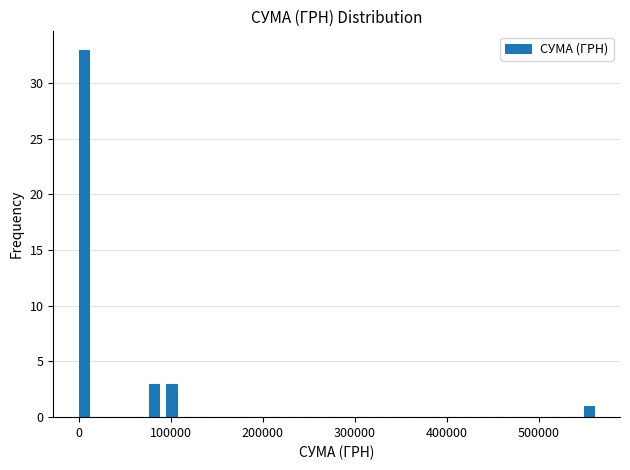

Read against the x-axis, roughly where is the centre of the tallest bar?

10000